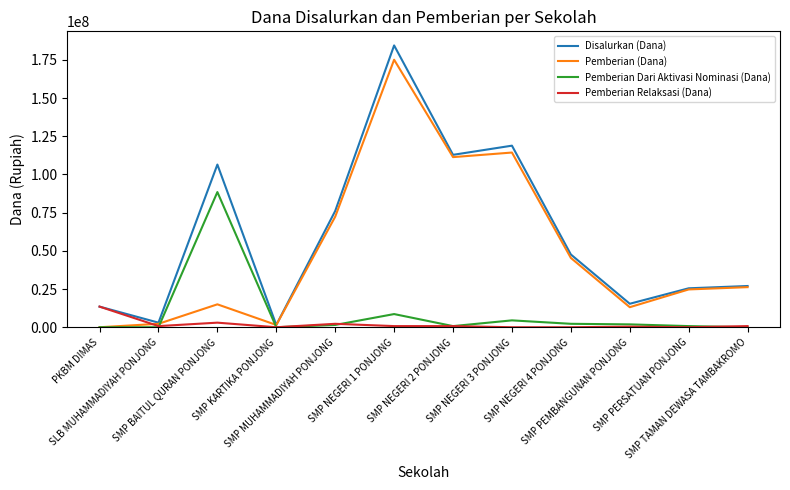

Which series changed the most between SMP NEGERI 3 PONJONG and SMP NEGERI 4 PONJONG?

Disalurkan (Dana)